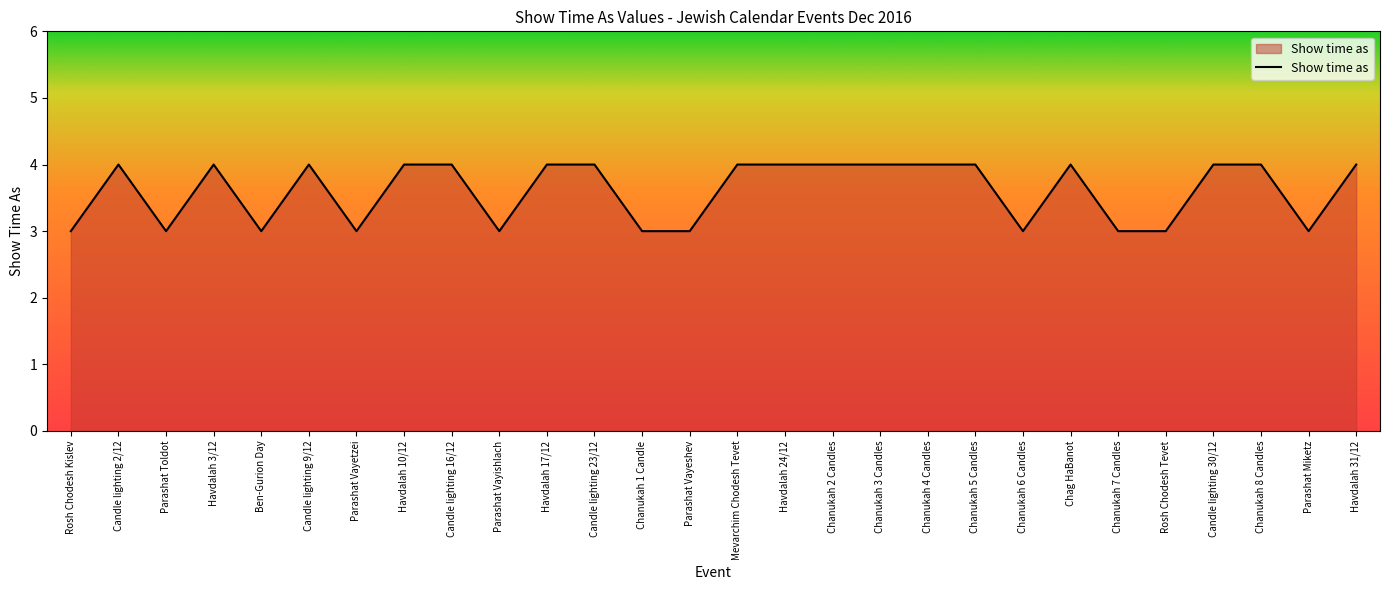

Does the chart display data point markers on the line(s)?

No